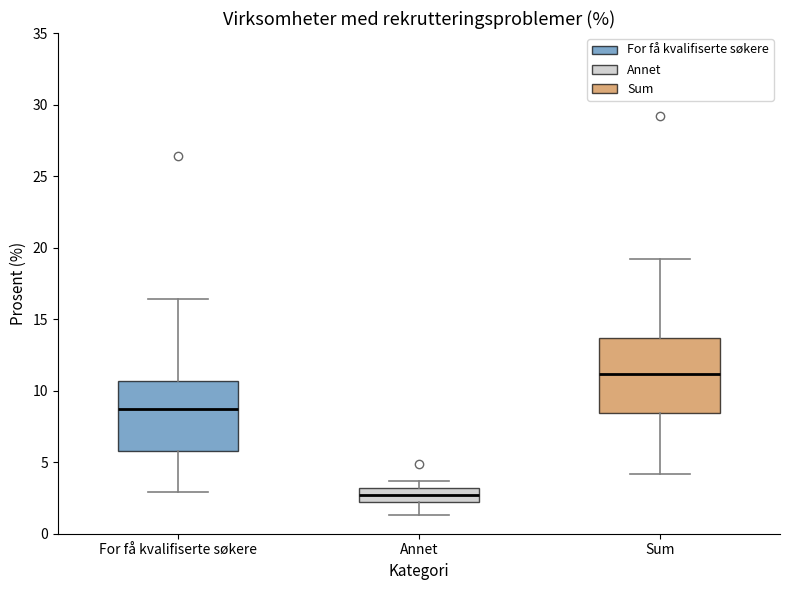

Where does the lower whisker of the box for Sum end on the y-axis? The values are not printed on the chart, so give them approximately, as read against the axis.

4.0